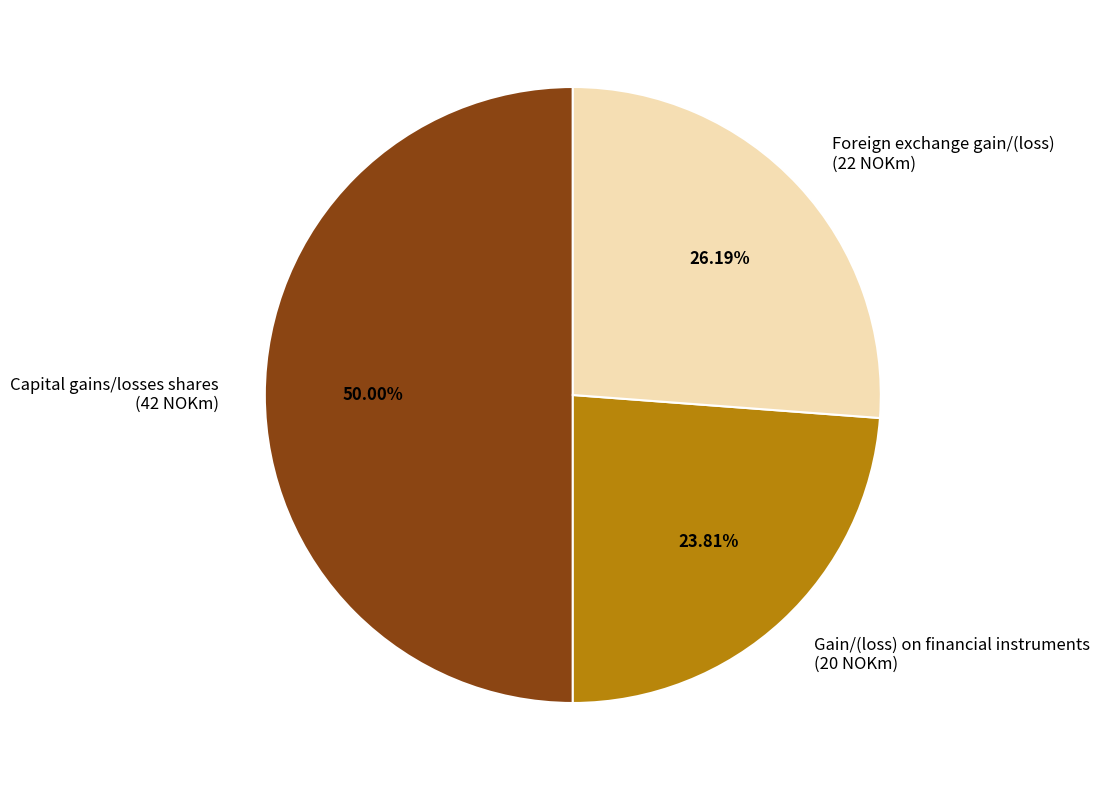

To the nearest percent, what is the difference between the largest and smallest slice percentages?

26%